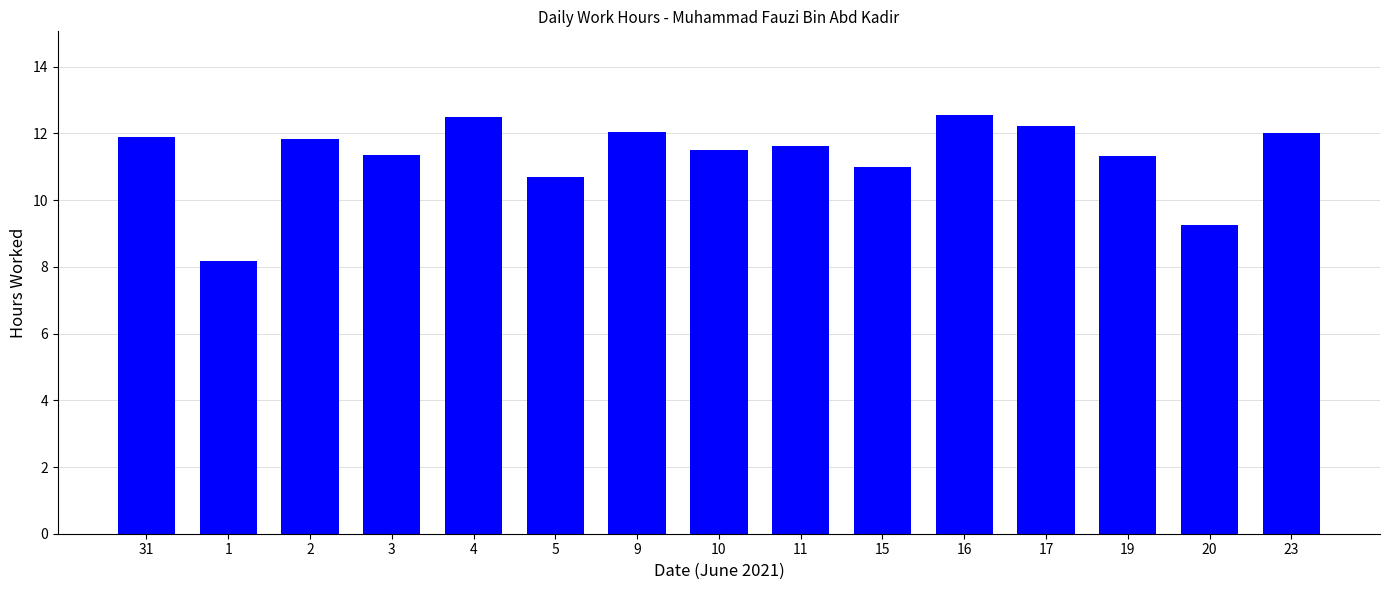

How many distinct data groups are displayed?

1